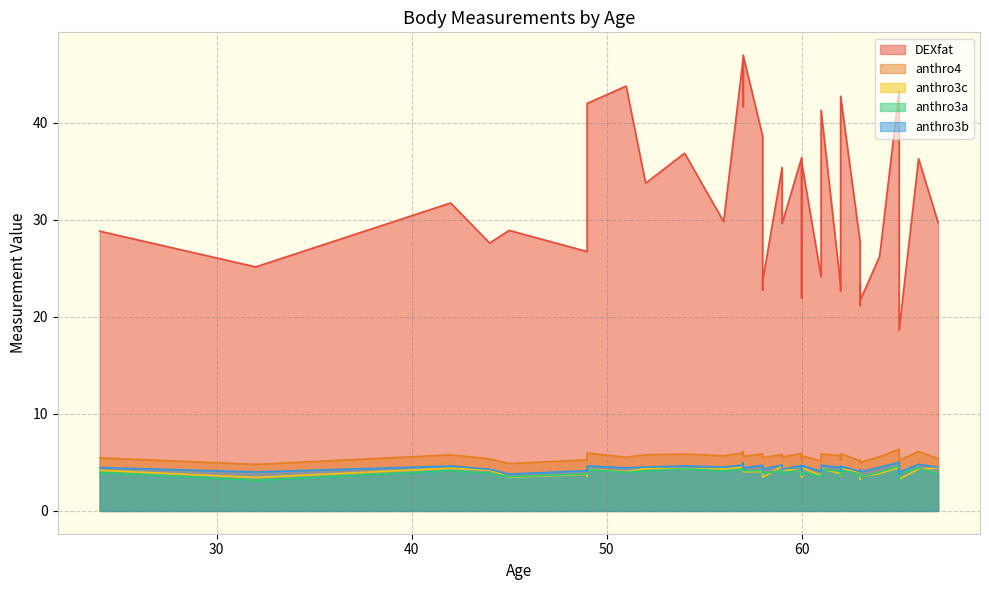

What is the sum of the anthro3c values at 65 and 58?

7.2